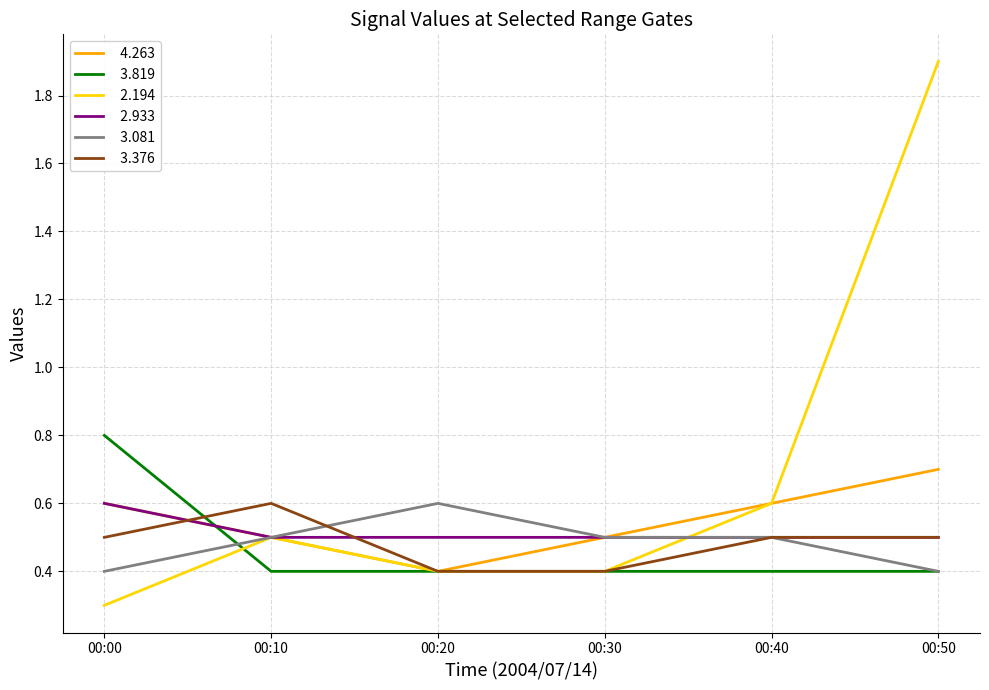

What is the greatest value displayed?

1.9